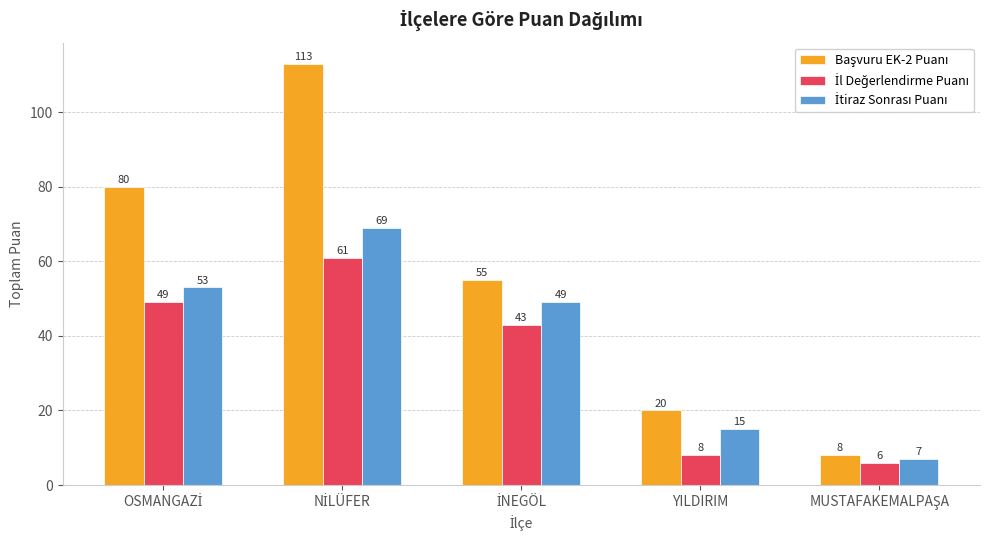

At how many categories does at least one series exceed 33?

3